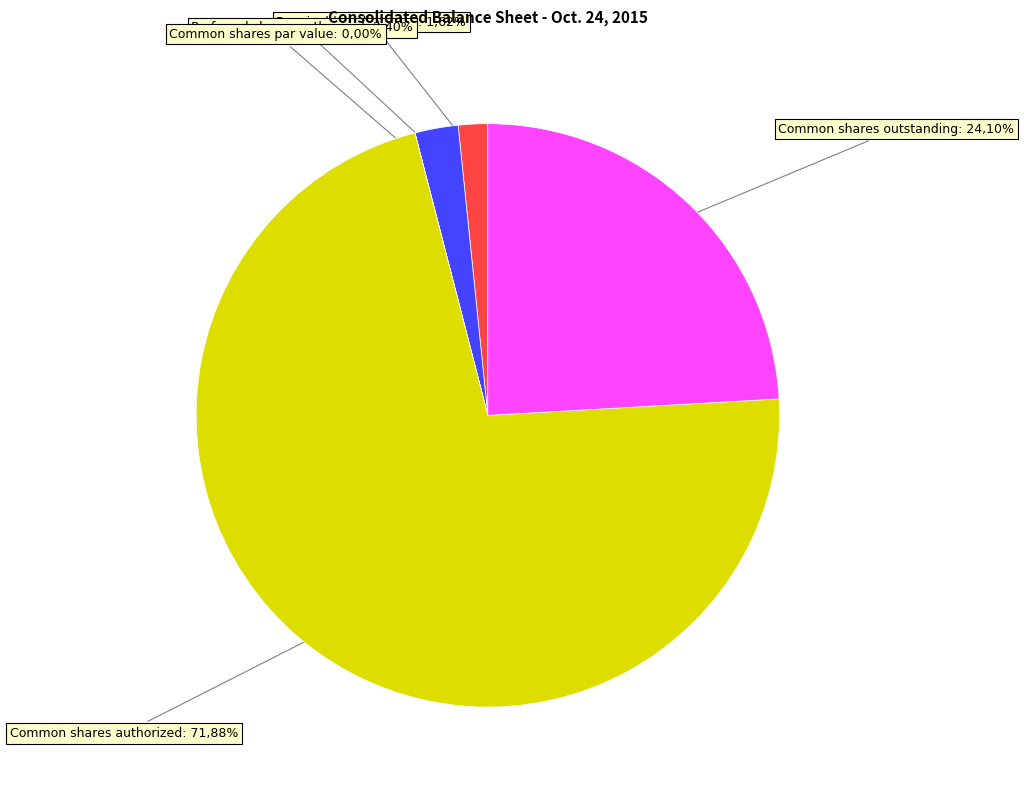

What percentage is the Common shares outstanding slice, to the nearest percent?

24%